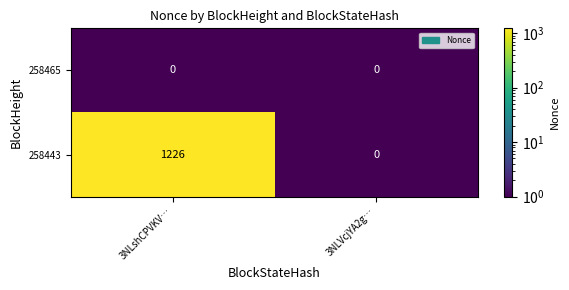

Which series has the largest total across all categories?

258443